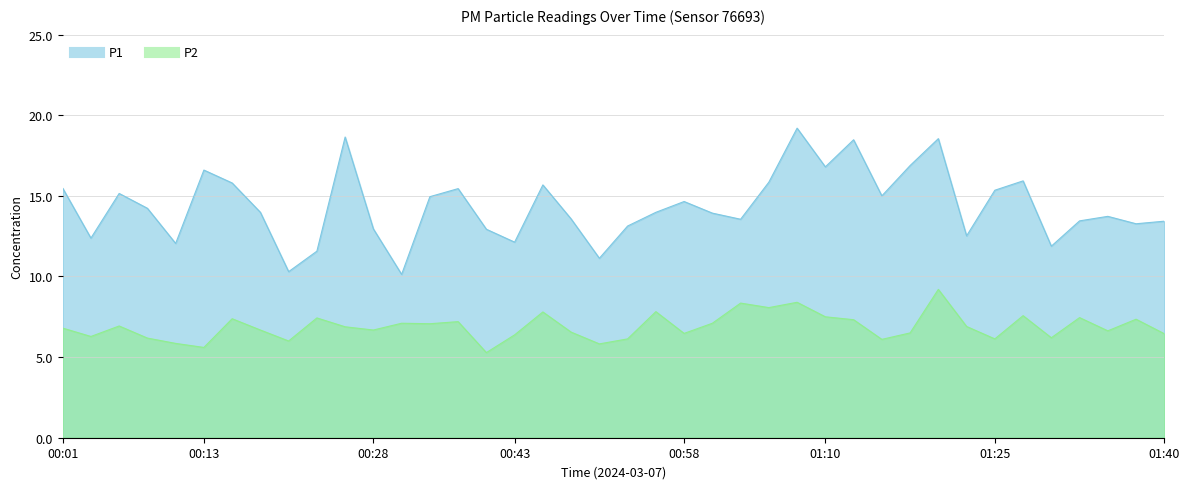

Which category has the highest value across all series?

01:08